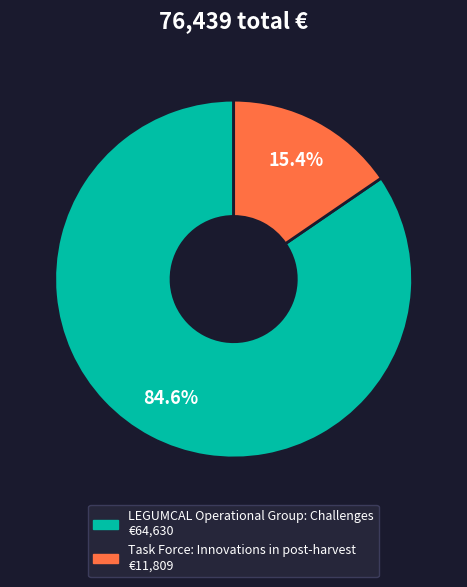

Count the number of slices in the pie.

2